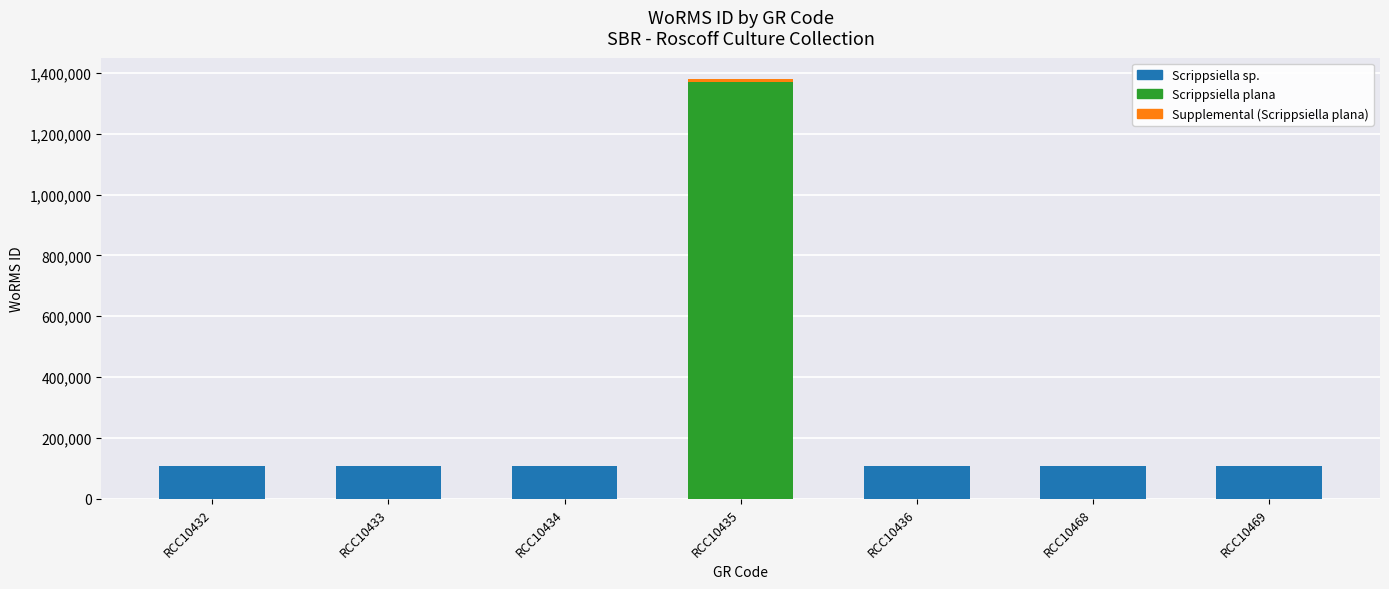

List the labels in order of value, smallest first.

RCC10432, RCC10433, RCC10434, RCC10436, RCC10468, RCC10469, RCC10435